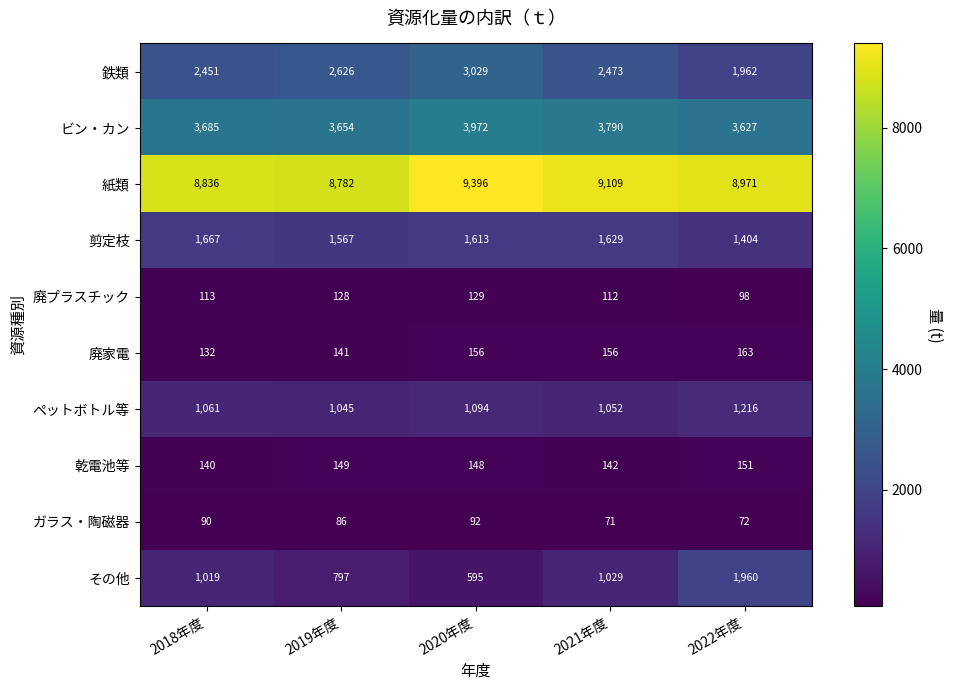

What is the difference between the second highest and minimum values in the 乾電池等 series?

9